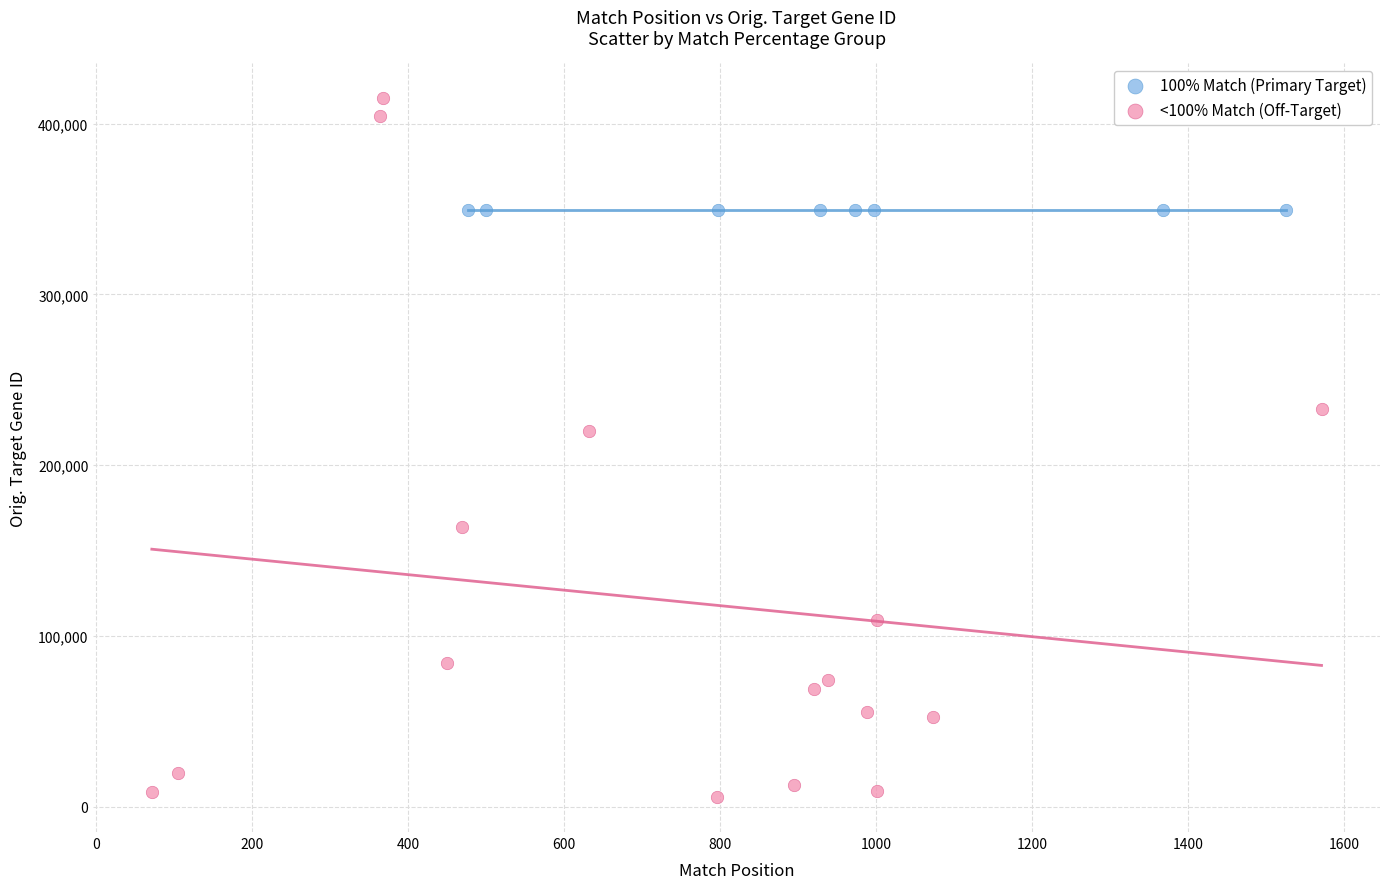

Which series contains the highest Y value?

<100% Match (Off-Target)